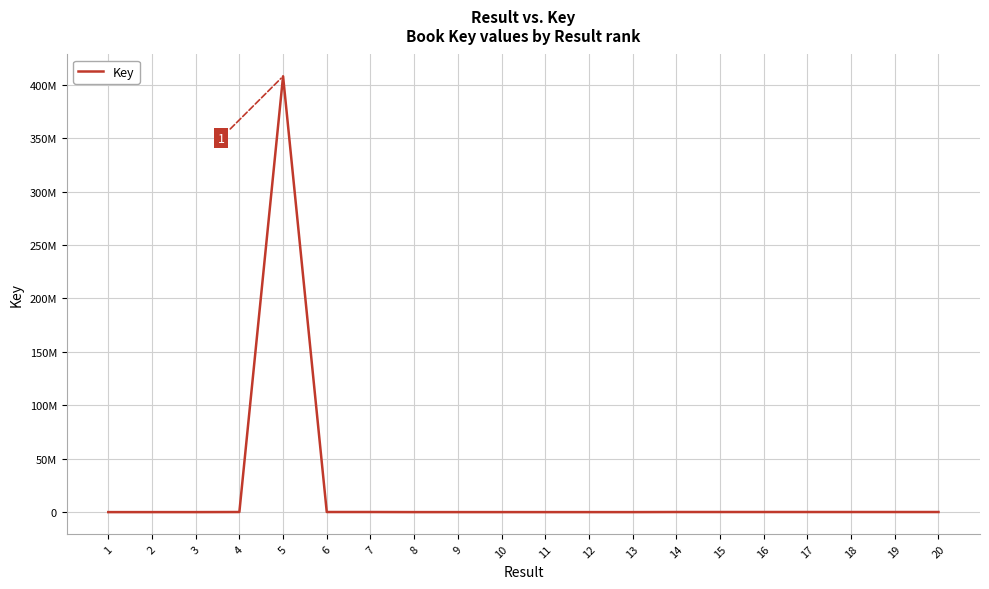

What is the sum of all values?

408888014